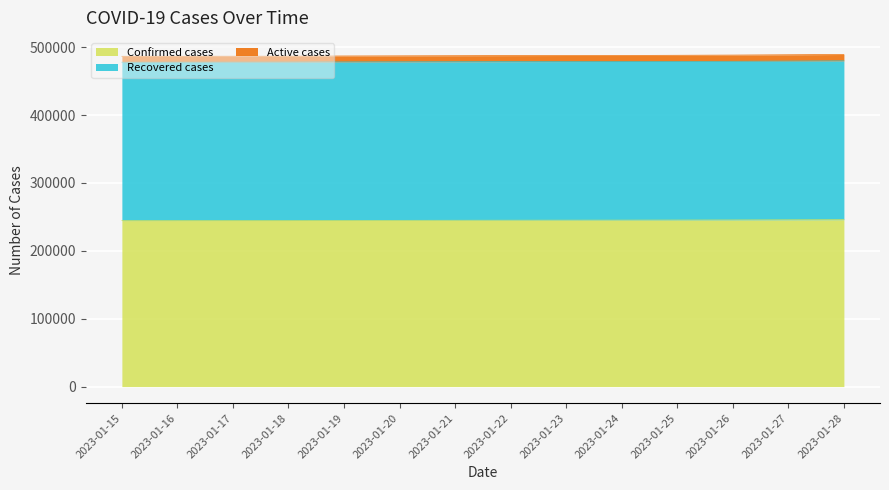

True or false: Confirmed cases has more than 0 interior local peaks.

False